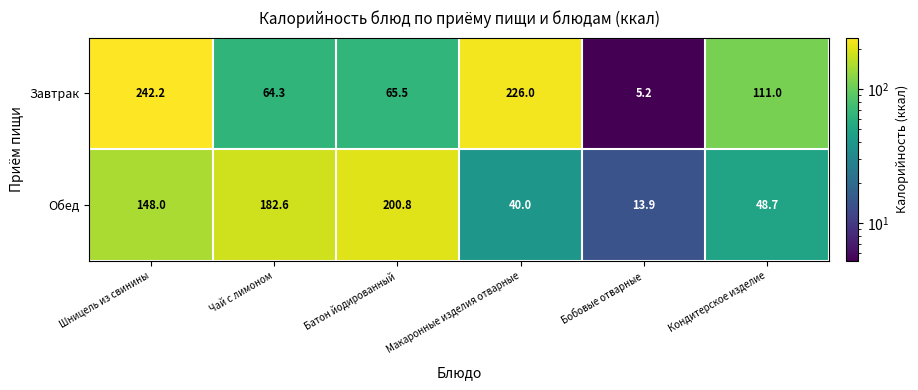

Between Шницель из свинины and Батон йодированный, which series saw the biggest shift?

Завтрак